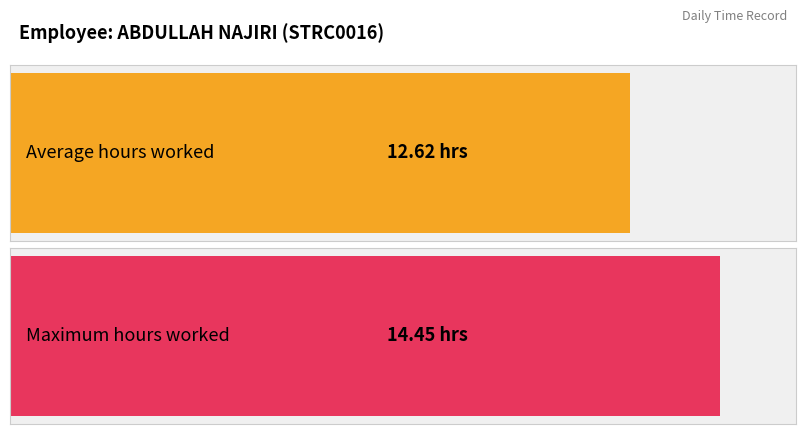

Are the bars grouped side by side (vs. stacked)?

No